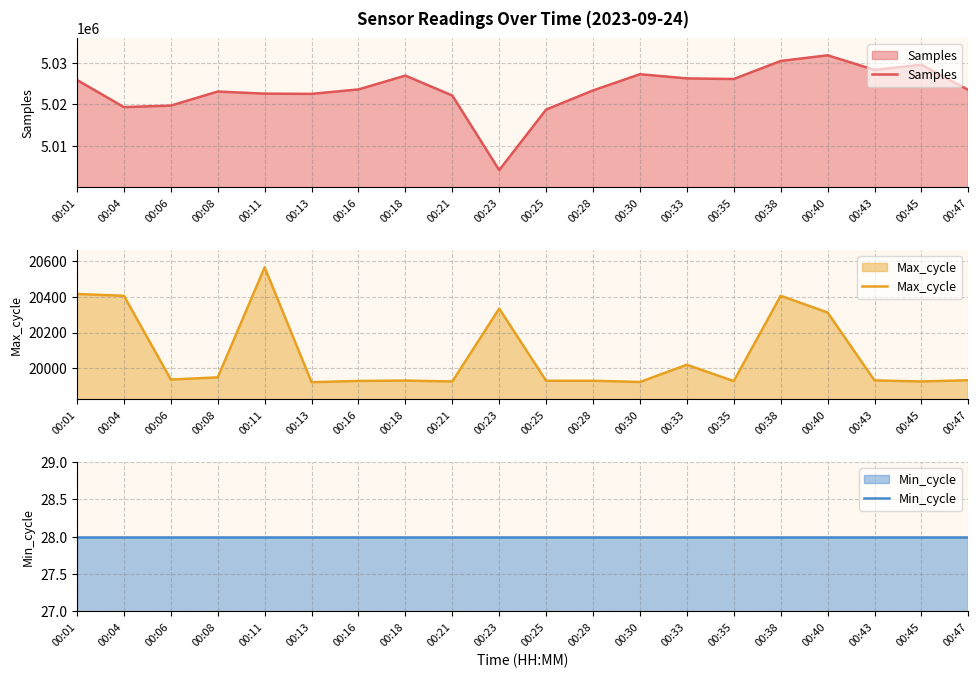

What is the spread (max minus min) of values at 00:08?

5023060